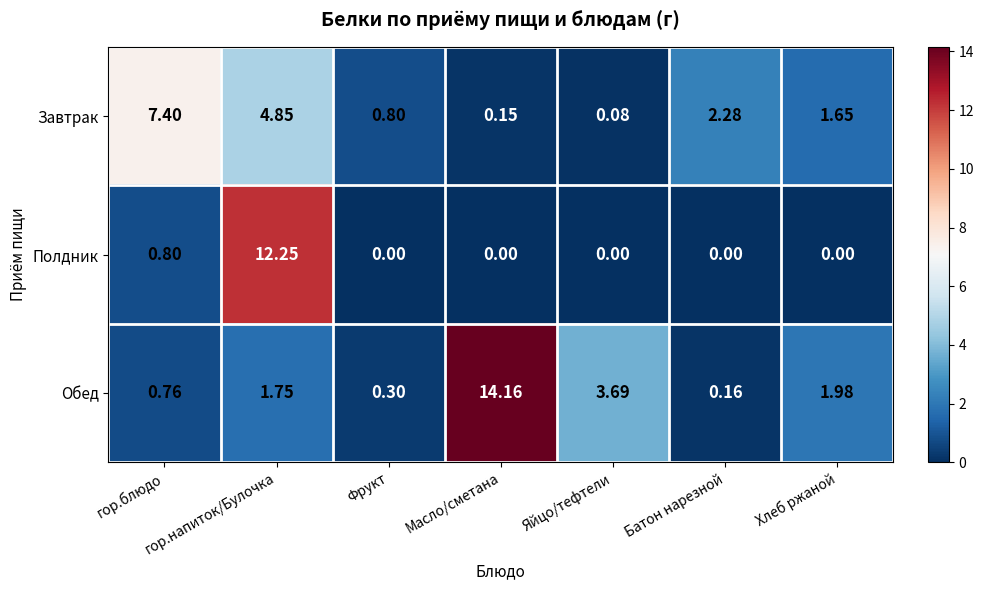

Is the value of Полдник at Фрукт greater than the value of Обед at гор.напиток/Булочка?

No